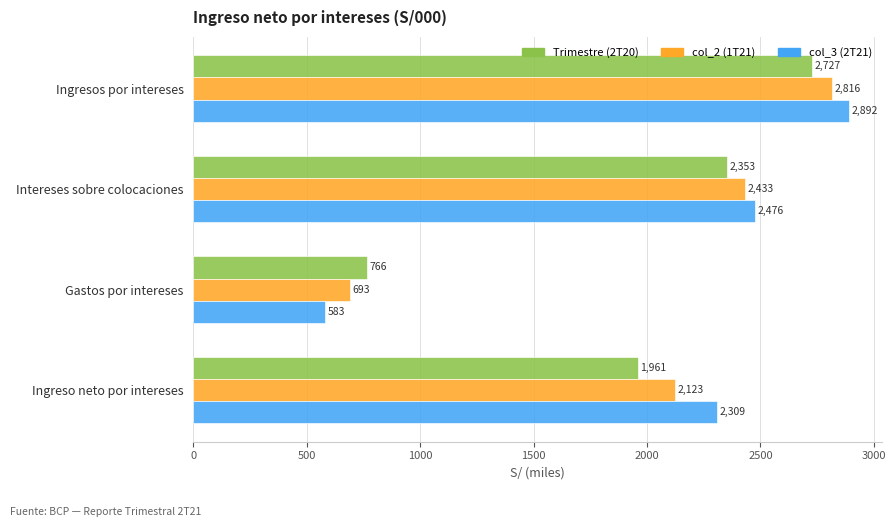

Which series has the largest total across all categories?

col_3 (2T21)